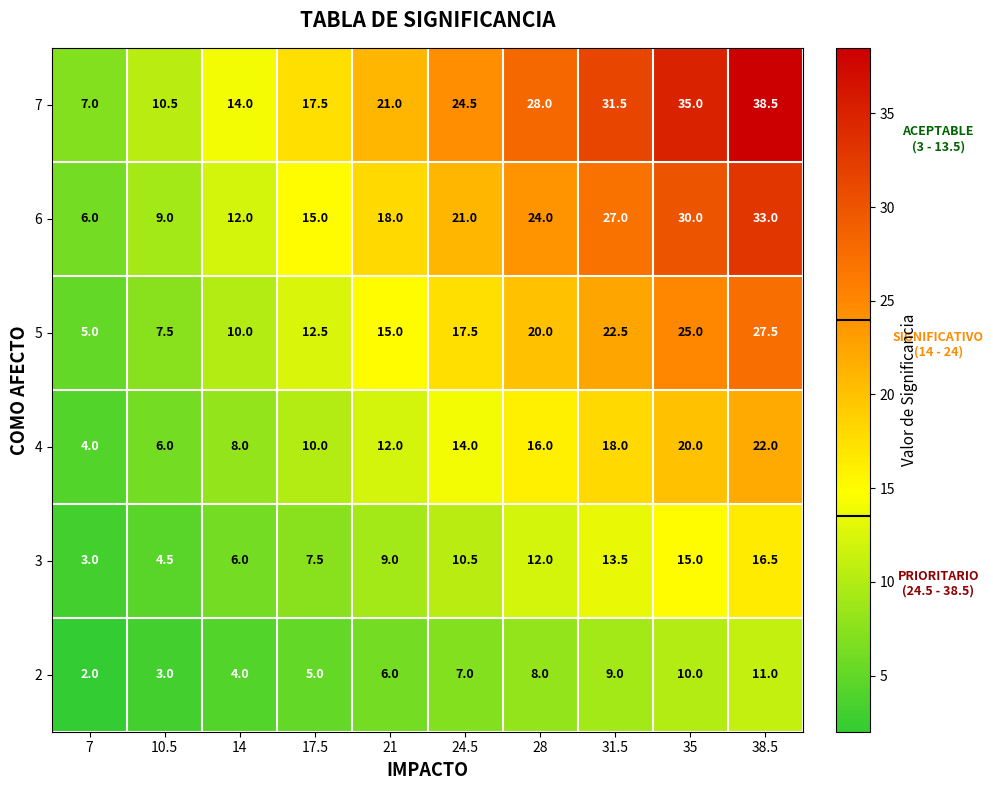

What is the sum of the 2 values at 28 and 21?

14.0